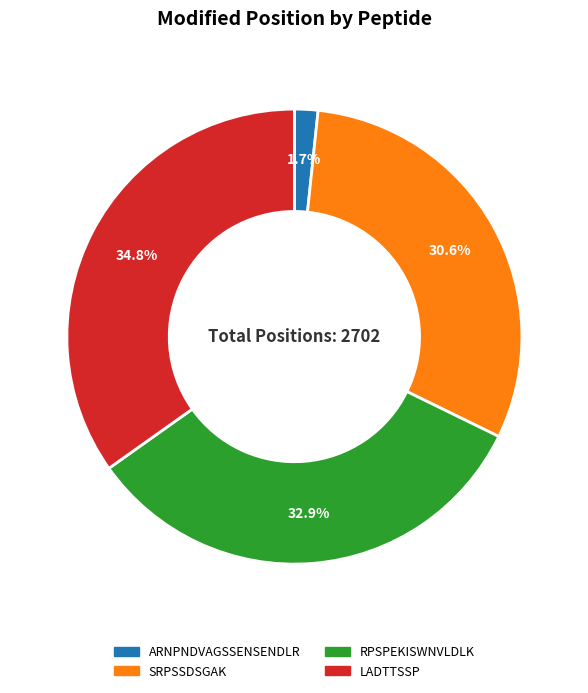

True or false: LADTTSSP accounts for 47% of the total.

False